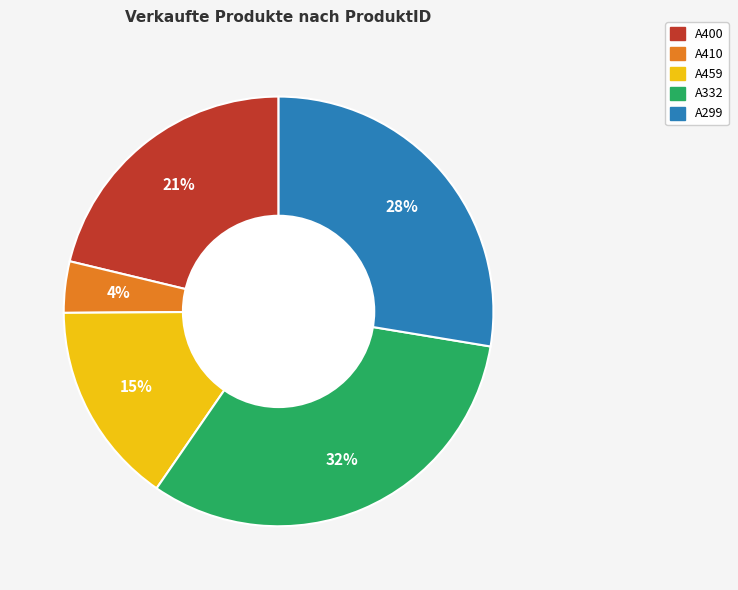

How many slices are in this pie chart?

5